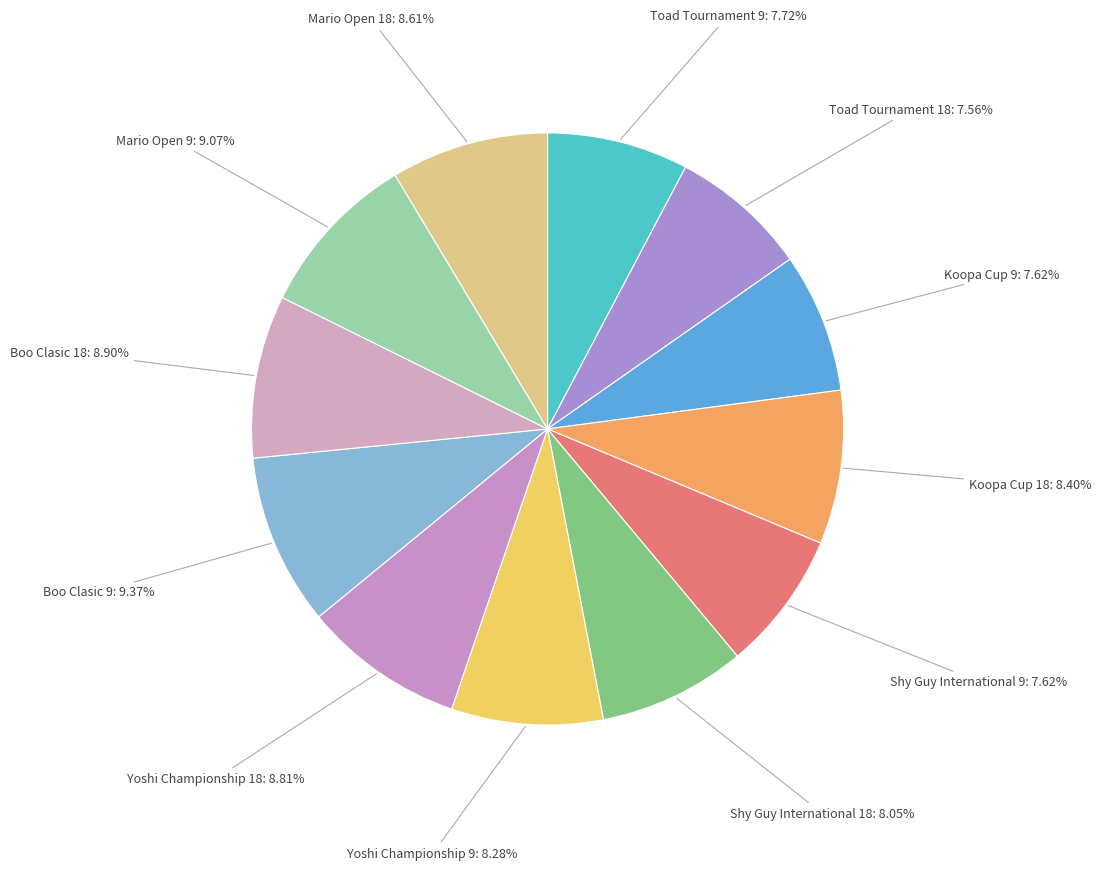

Which category has the smallest portion of the pie?

Toad Tournament 18